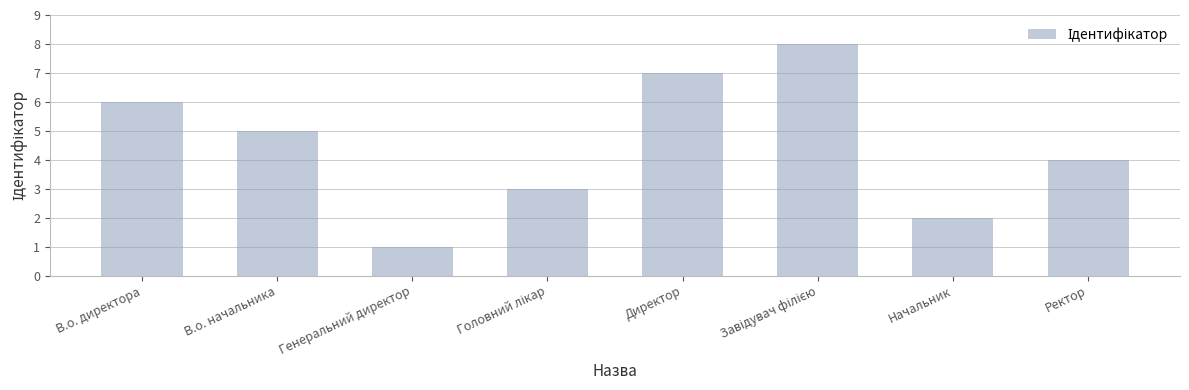

The value at Ректор is 2. True or false?

False